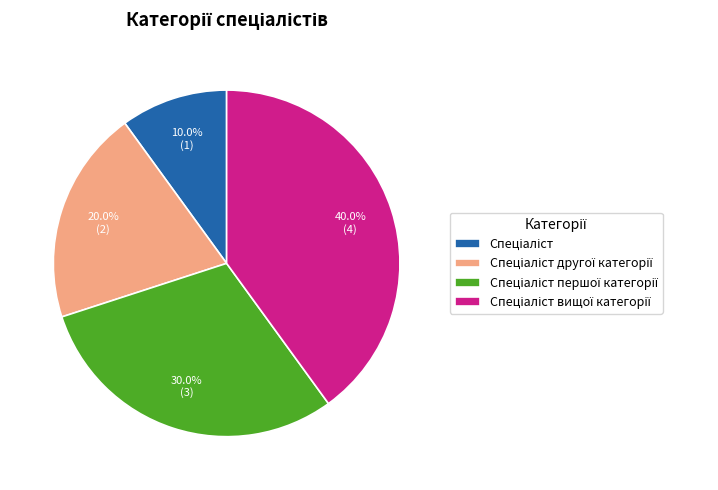

Is there any slice that represents more than half of the pie?

No